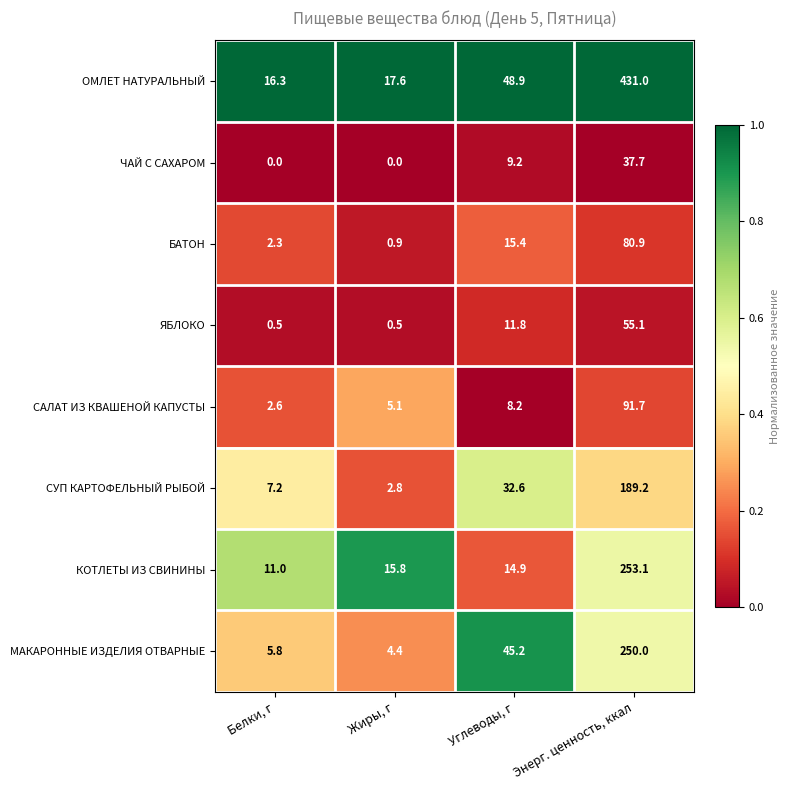

Where does the БАТОН series first go above 15?

Углеводы, г